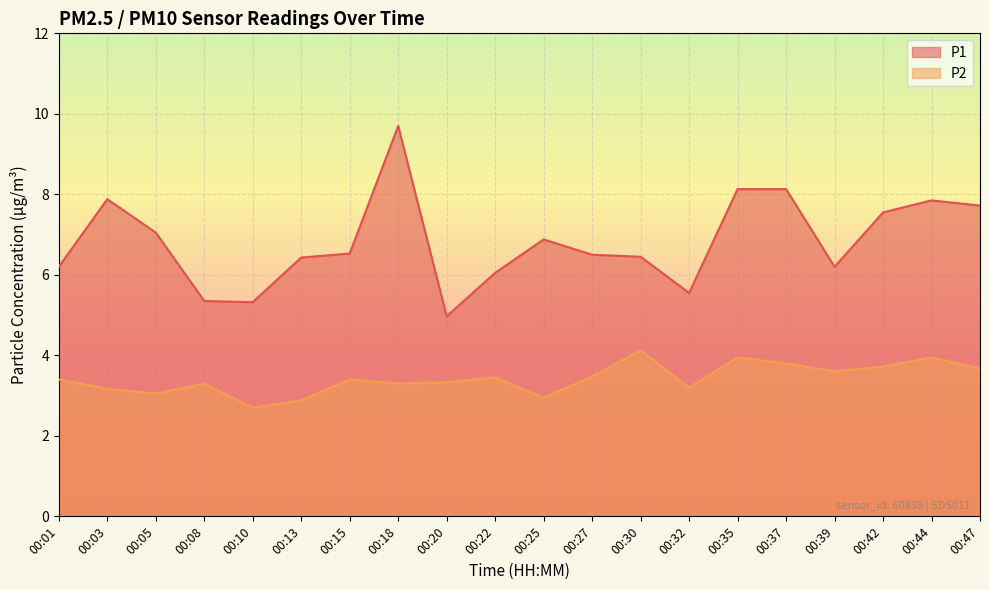

What is the difference between the maximum and minimum values in the P1 series?

4.7